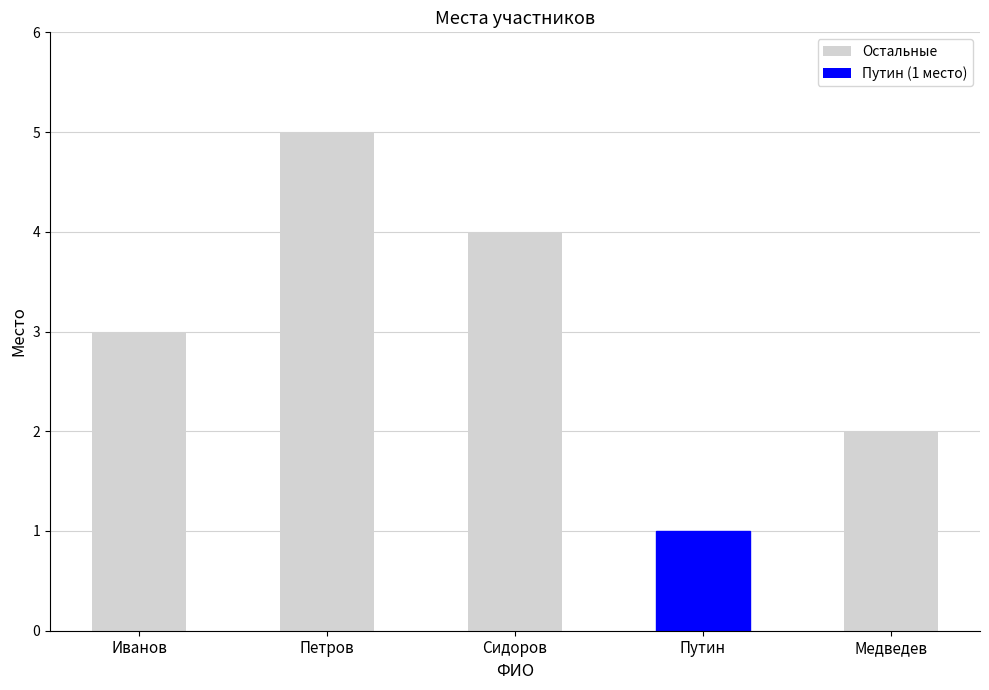

How many bars are there in total?

5